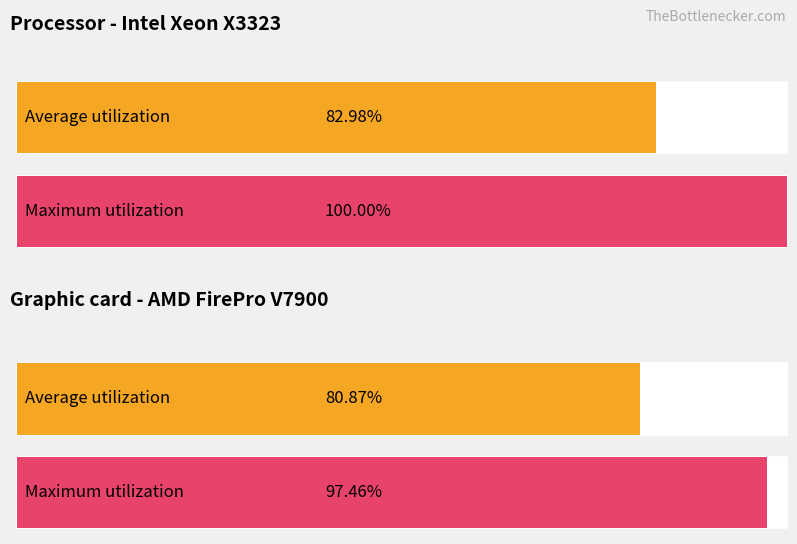

Is the value of Maximum utilization at 8 greater than the value of Average utilization at 5?

Yes